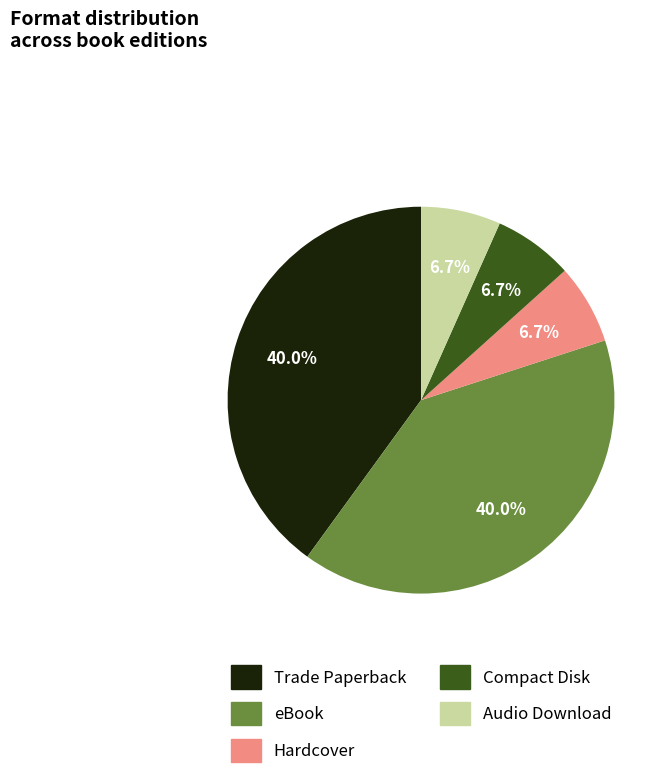

What portion of the pie excludes eBook?

60.0%